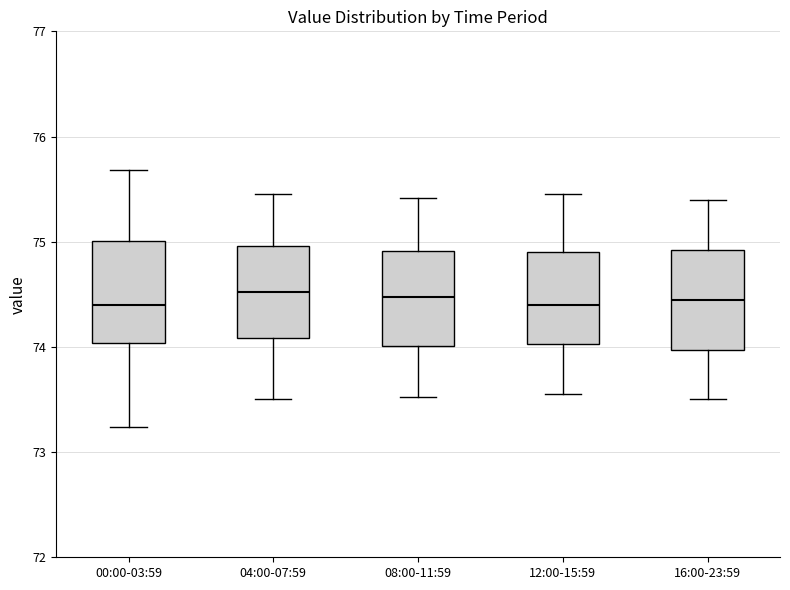

Where does the upper whisker of the box for 16:00-23:59 end on the y-axis? The values are not printed on the chart, so give them approximately, as read against the axis.

75.4